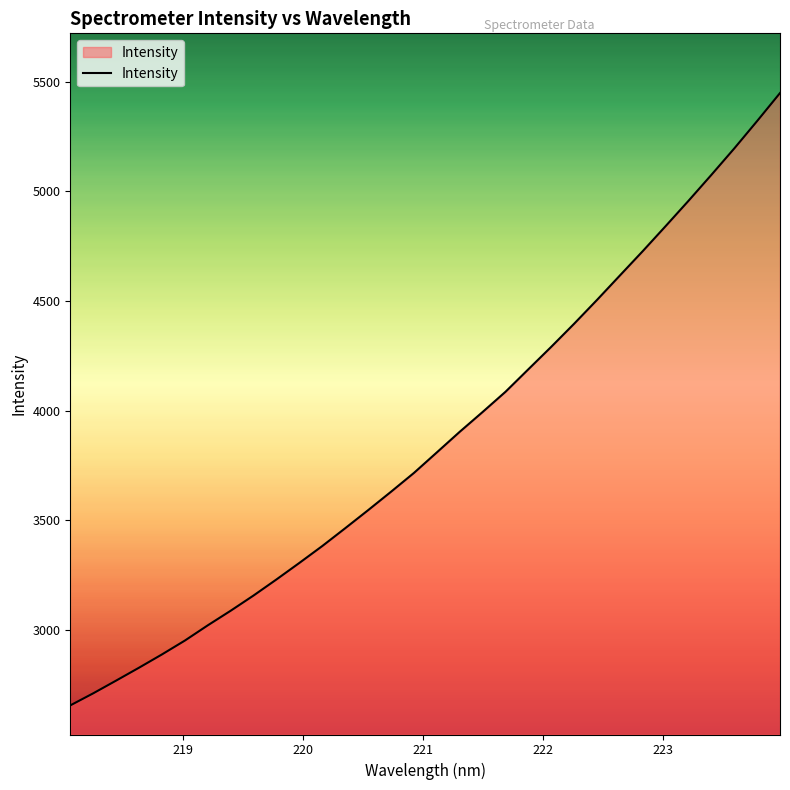

What is the difference between the maximum and minimum values?

2793.5